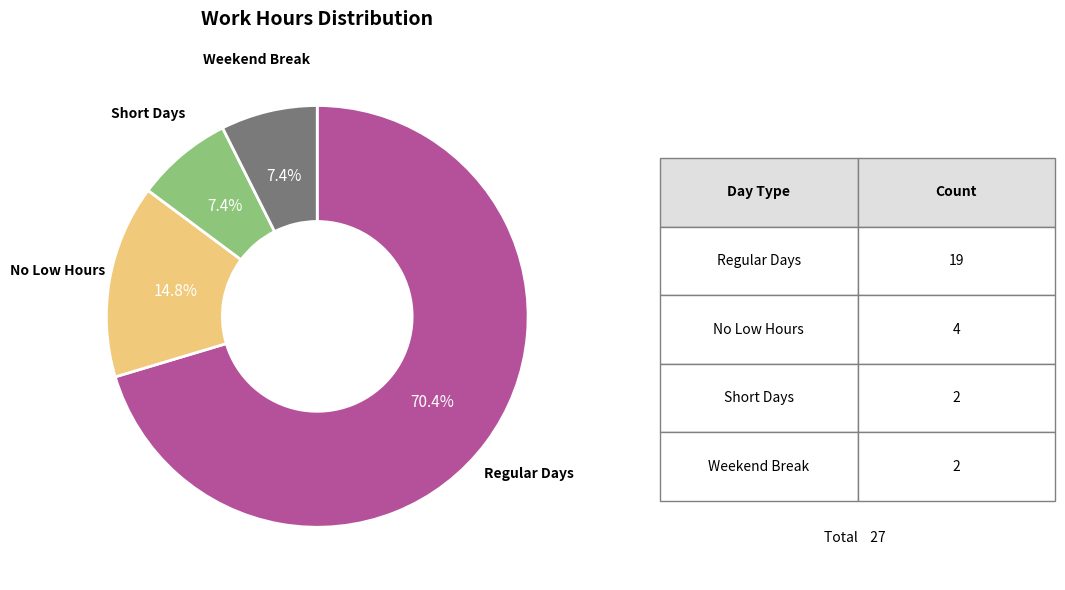

Is there a majority slice in this chart?

Yes